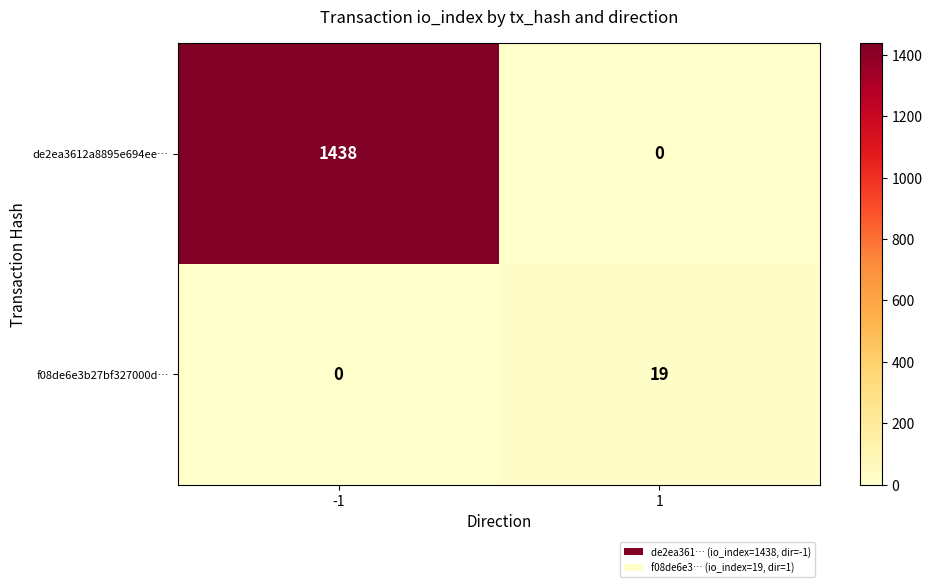

What is the sum of all f08de6e3b27bf327000d… values?

19